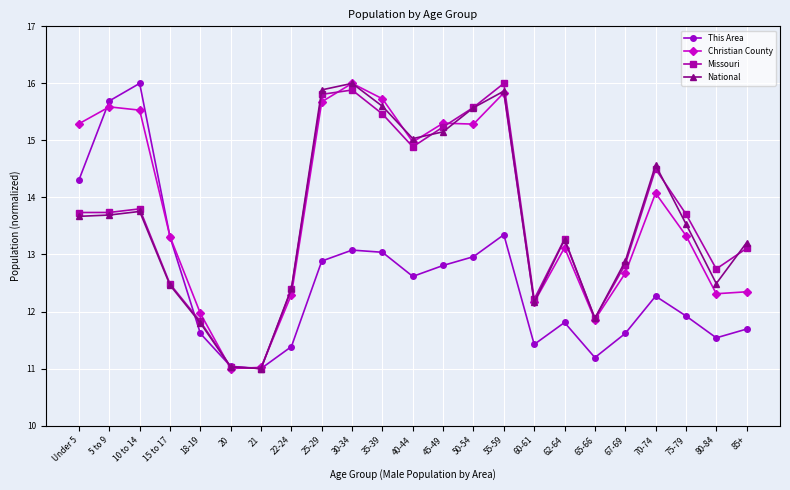

Where is the first local maximum for Christian County?

5 to 9